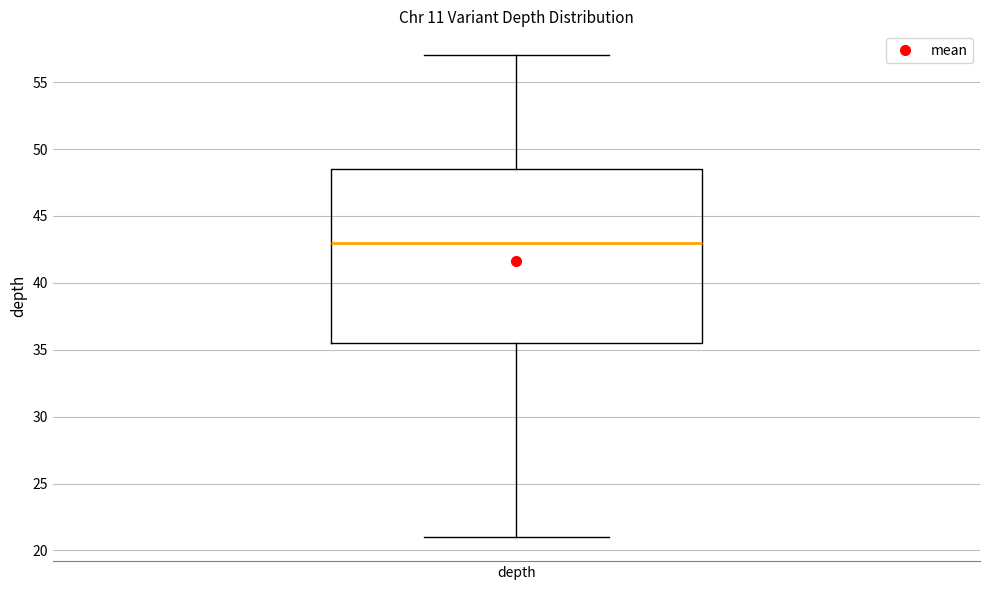

Transcribe this box plot: give where the median line is, the range the box spans, and where the two whiskers end, as read against the y-axis. The values are not printed on the chart, so give them approximately, as read against the axis.

median 43.0, box 35.5 to 48.5, whiskers 21.0 to 57.0